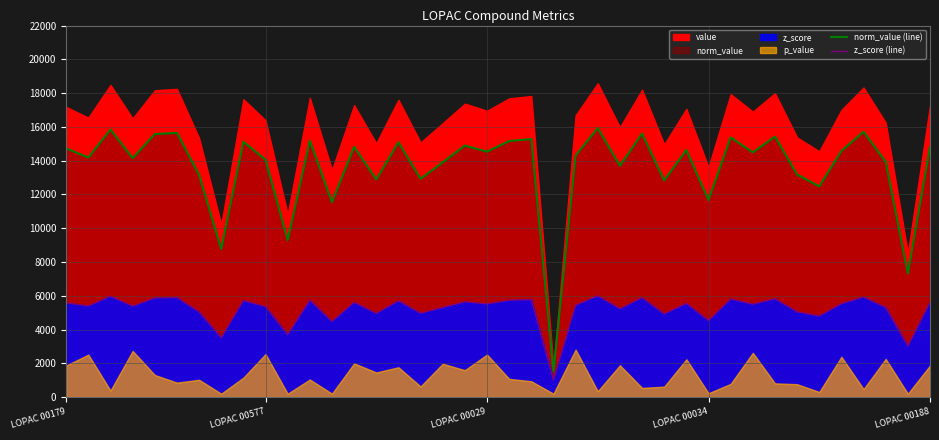

Read the norm_value (line) value at LOPAC 00188.

14802.0